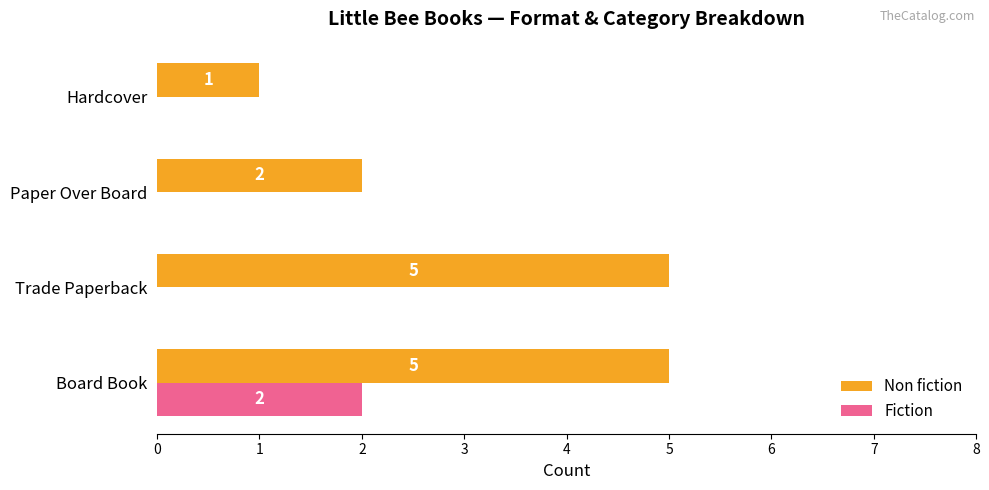

What are all the series names shown in the legend?

Non fiction, Fiction